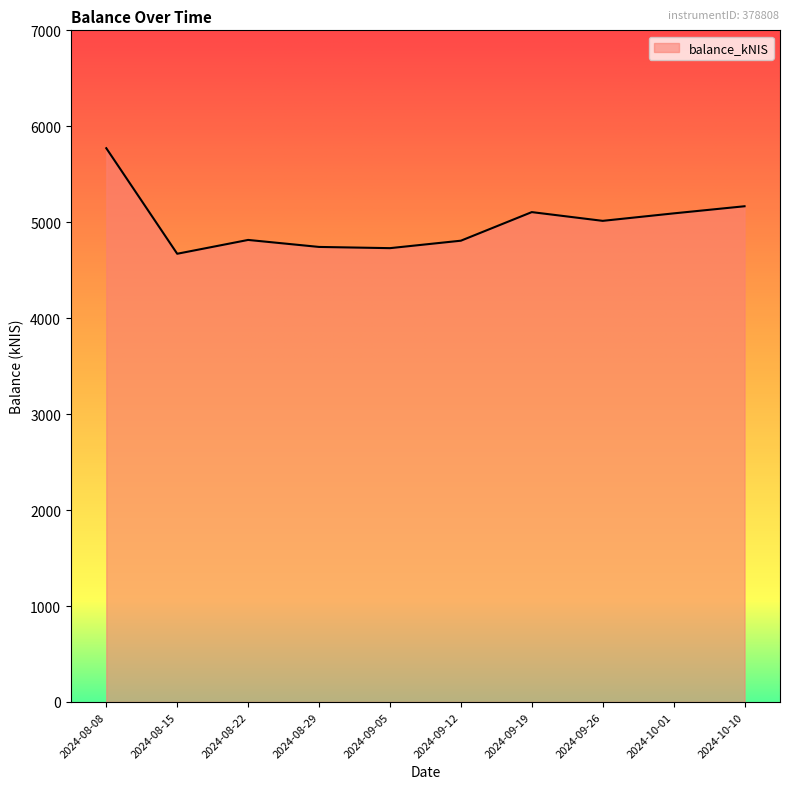

Where is the data nearest to the value 5221?

2024-10-10